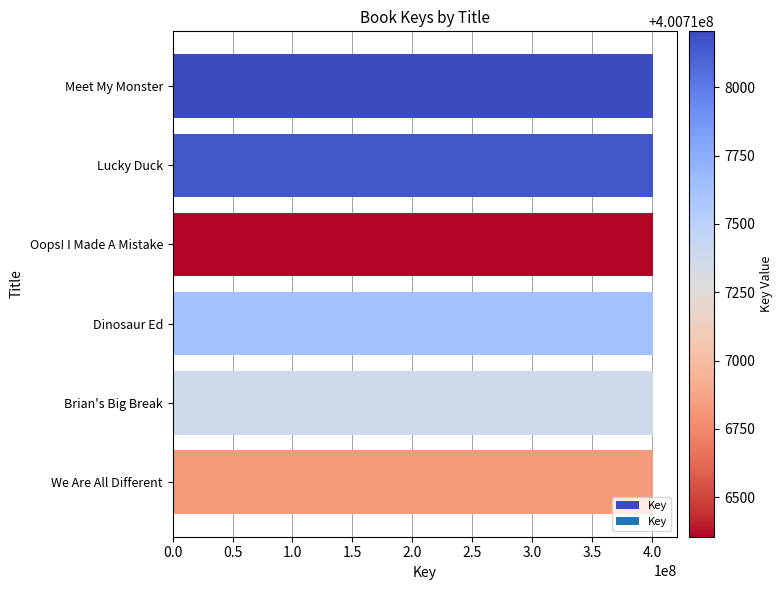

What is the minimum value shown in the chart?

400716355